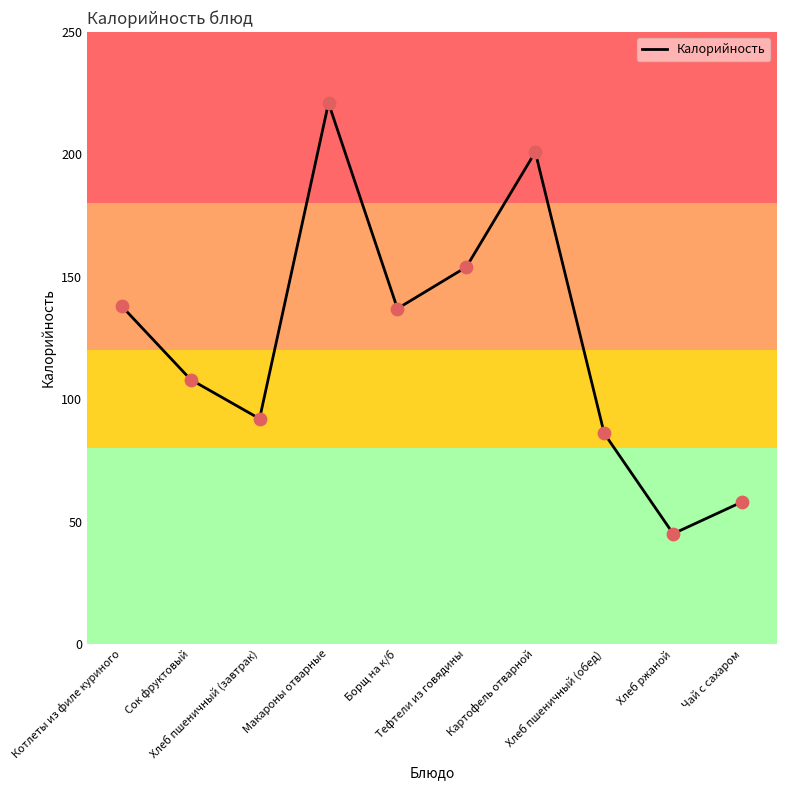

What is the ratio of the value at Хлеб пшеничный (обед) to the value at Борщ на к/б?

0.6